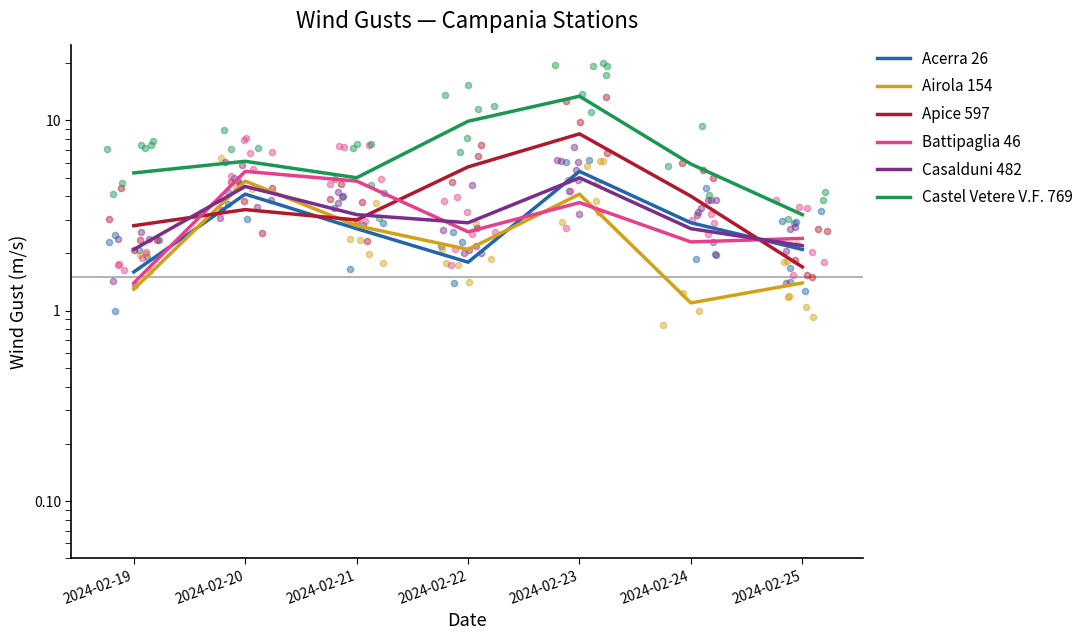

Which series has the largest total across all categories?

Castel Vetere V.F. 769